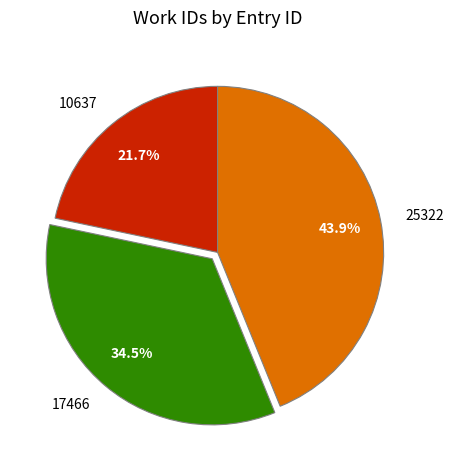

Does 25322 account for over 50% of the chart?

No